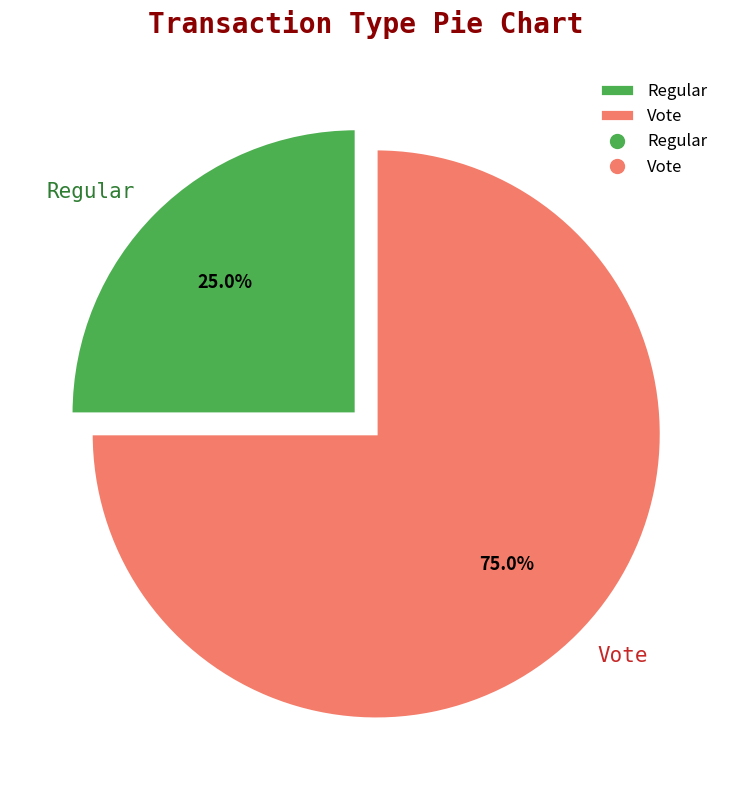

Which category has the smallest portion of the pie?

Regular